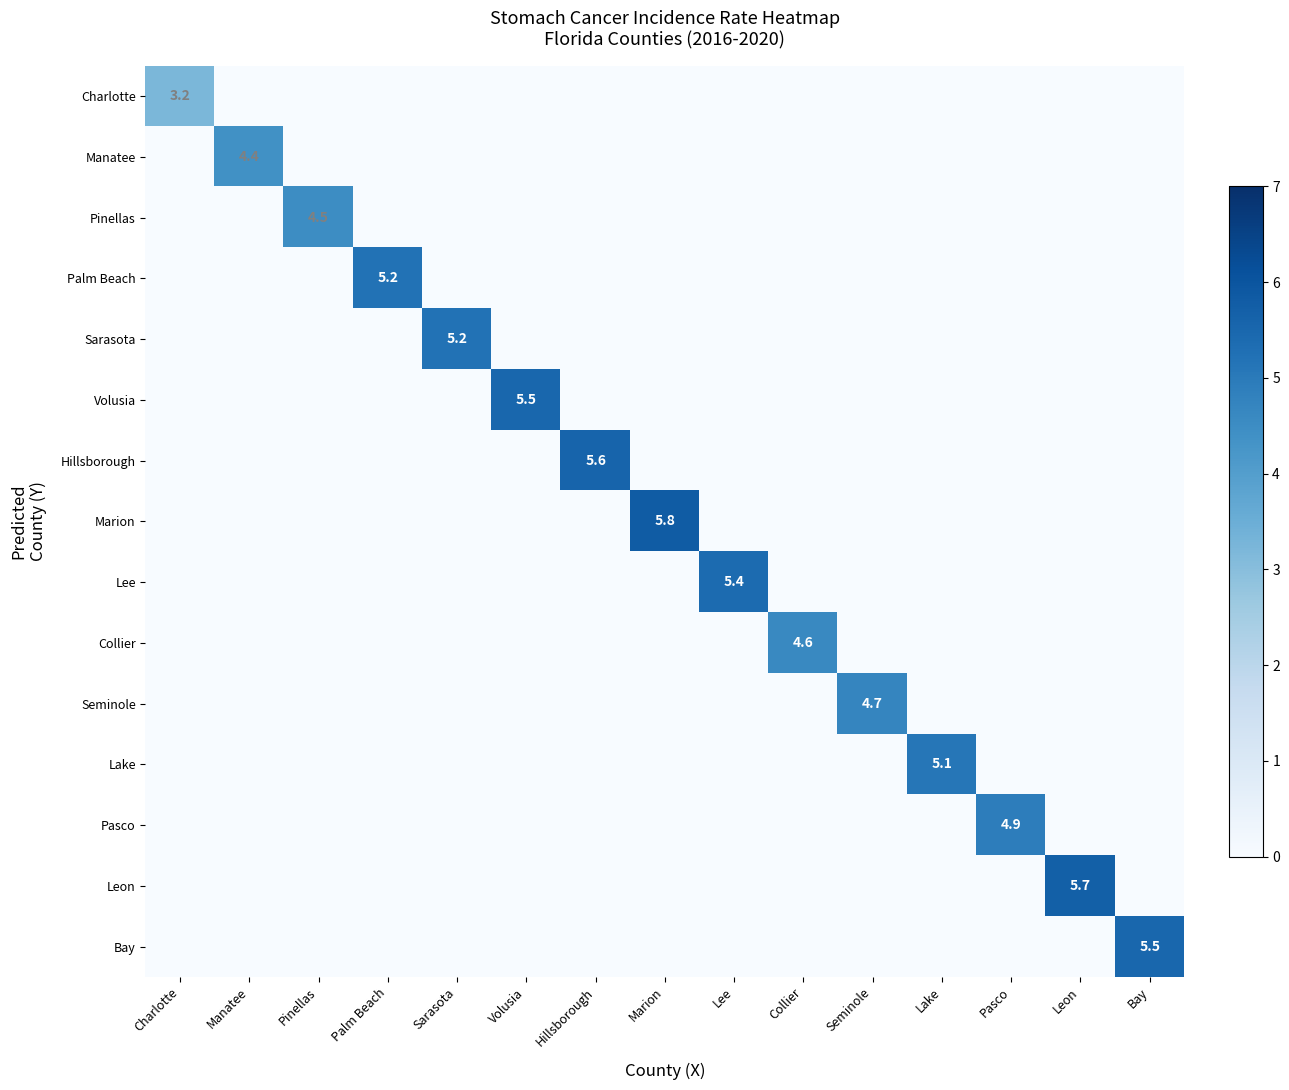

What is the total value across all series at Seminole?

4.7